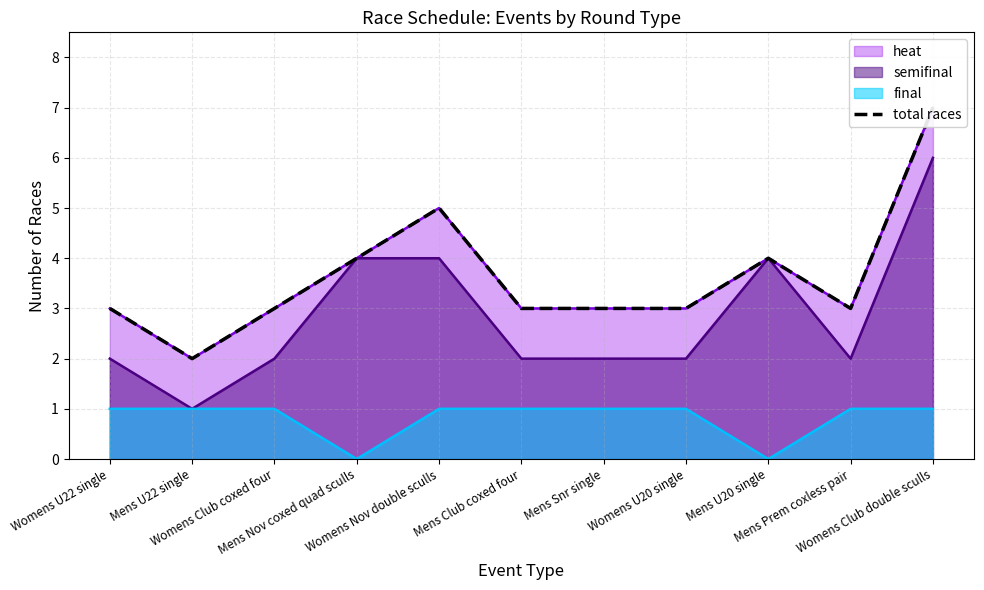

Reading left to right, extract all data points from this chart.

Womens U22 single=3	Mens U22 single=2	Womens Club coxed four=3	Mens Nov coxed quad sculls=4	Womens Nov double sculls=5	Mens Club coxed four=3	Mens Snr single=3	Womens U20 single=3	Mens U20 single=4	Mens Prem coxless pair=3	Womens Club double sculls=7